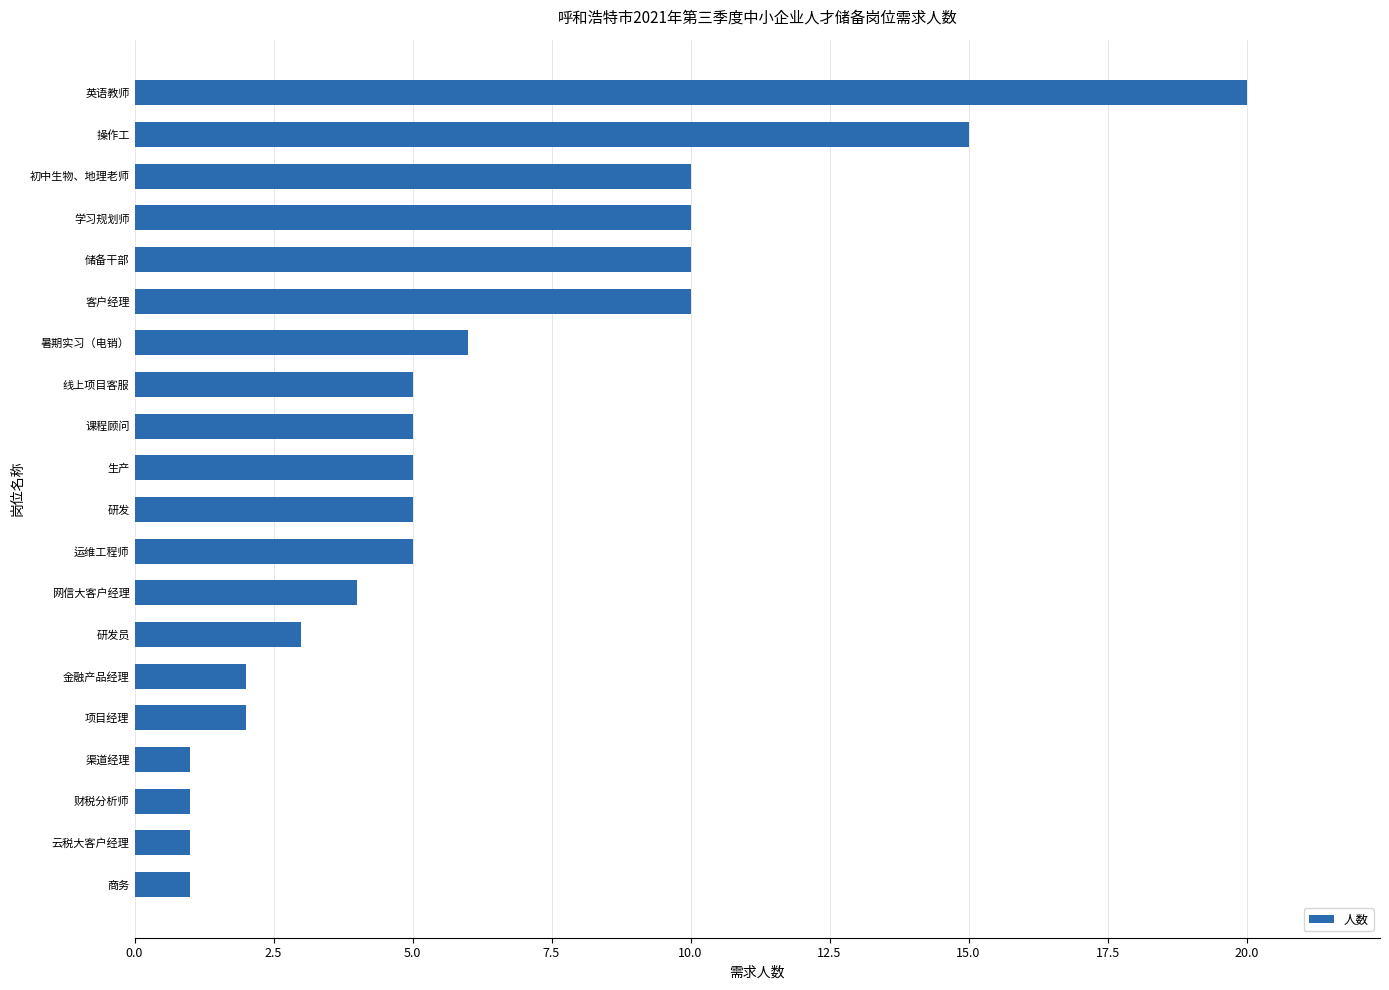

Is it true that the value at 研发 is 2?

False